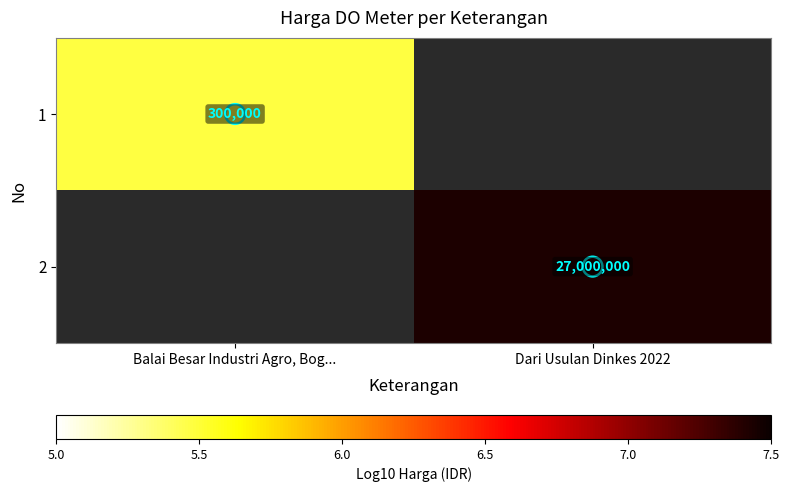

At which label is 1 closest to 5?

Balai Besar Industri Agro, Bog...